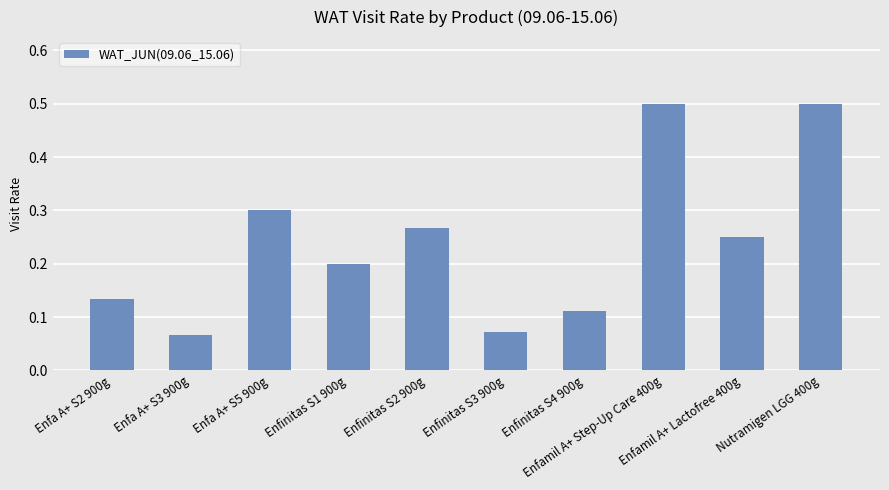

Between Enfinitas S2 900g and Enfamil A+ Step-Up Care 400g, which is larger?

Enfamil A+ Step-Up Care 400g